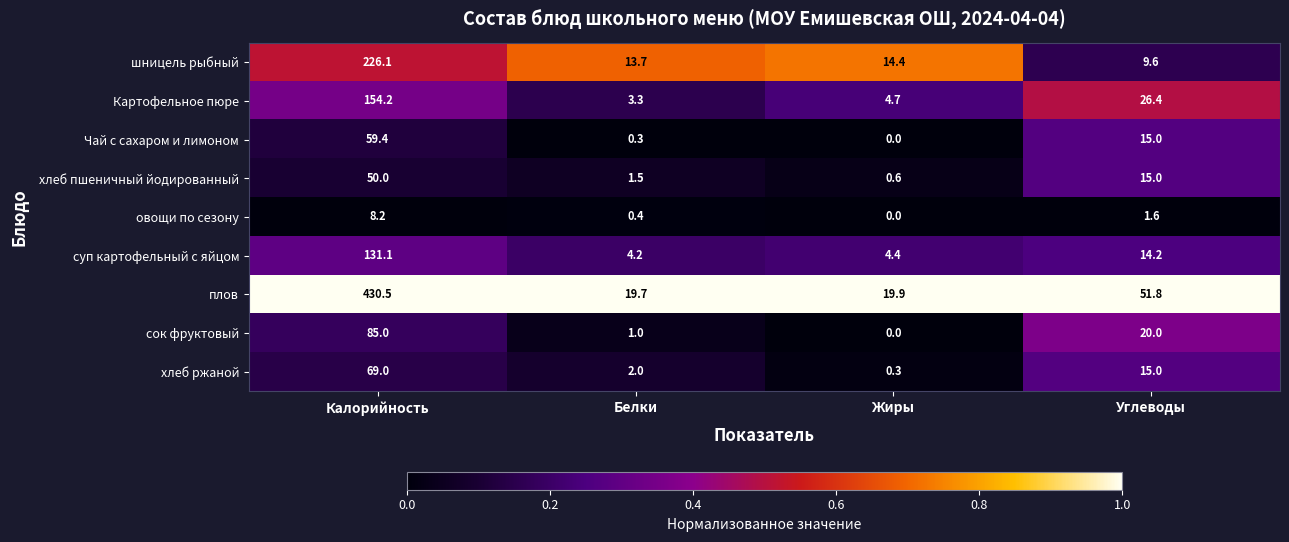

What is the difference between the Картофельное пюре values at Жиры and Белки?

1.4